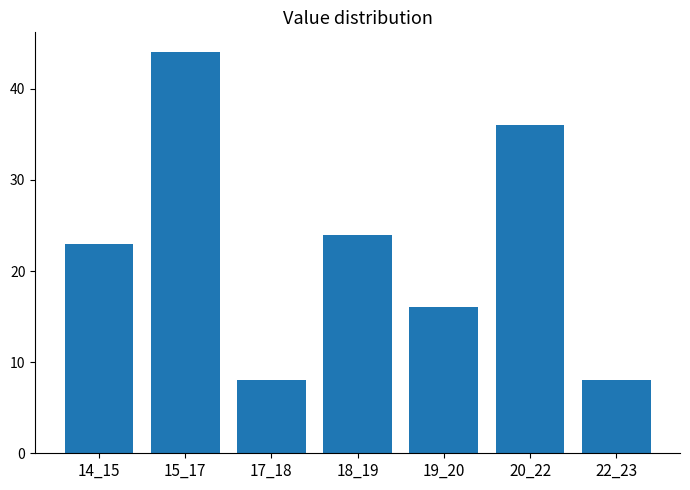

Reading left to right, list all the values displayed in this chart.

23	44	8	24	16	36	8